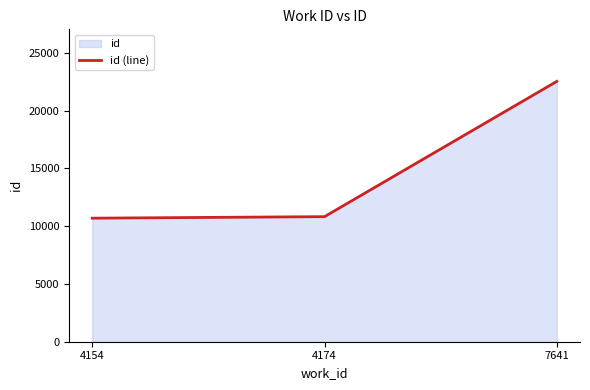

List the labels in order of value, smallest first.

4154, 4174, 7641